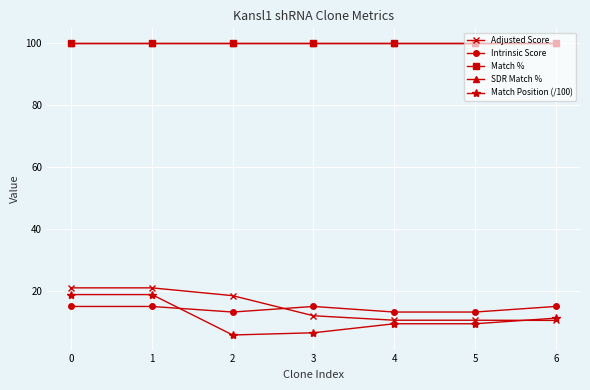

True or false: Adjusted Score and Match % intersect in this chart.

False